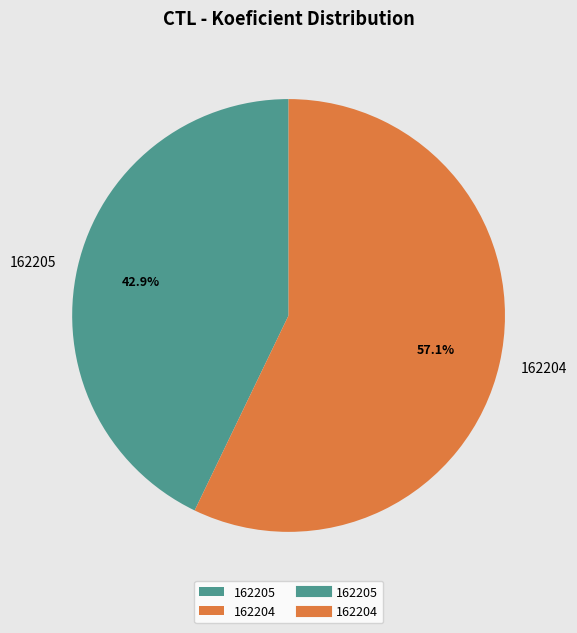

Which category has the biggest portion of the pie?

162204